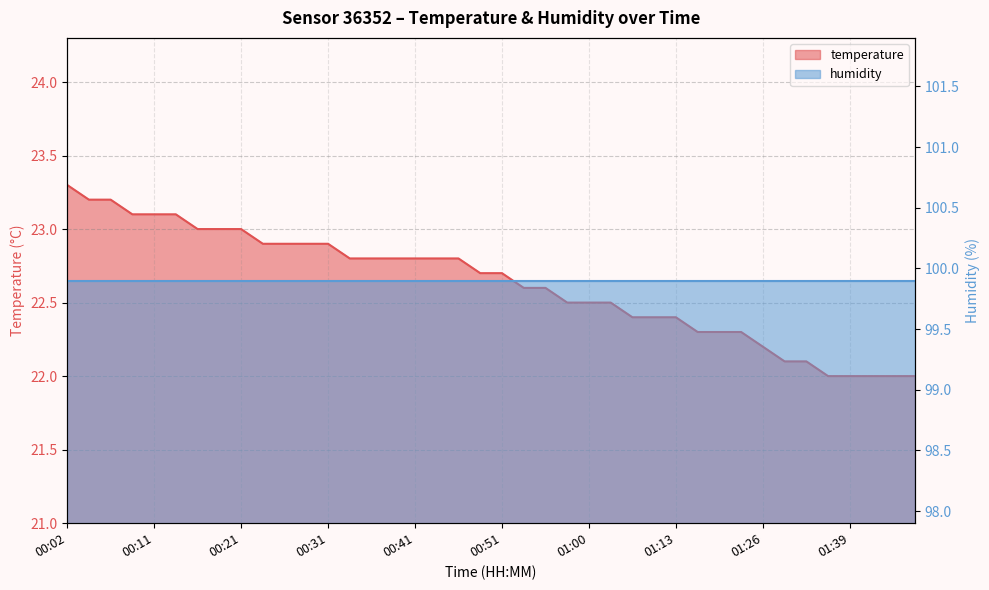

The value at 00:51 is 15.2. True or false?

False